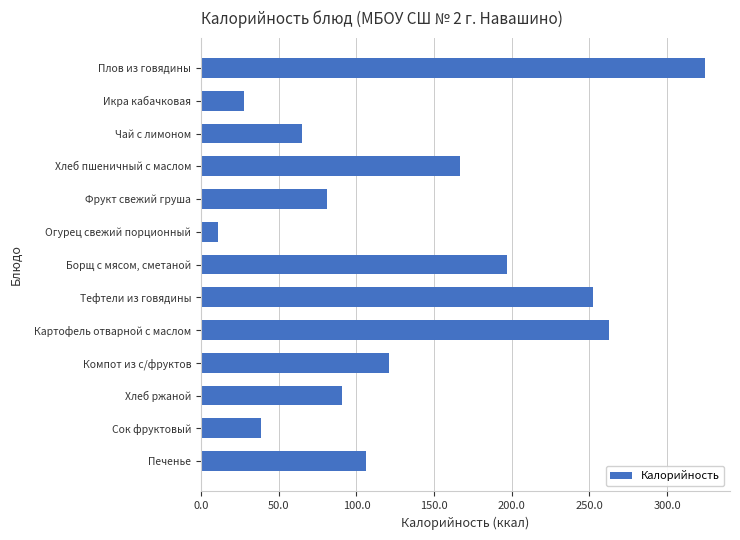

List the labels in order of value, largest first.

Плов из говядины, Картофель отварной с маслом, Тефтели из говядины, Борщ с мясом, сметаной, Хлеб пшеничный с маслом, Компот из с/фруктов, Печенье, Хлеб ржаной, Фрукт свежий груша, Чай с лимоном, Сок фруктовый, Икра кабачковая, Огурец свежий порционный